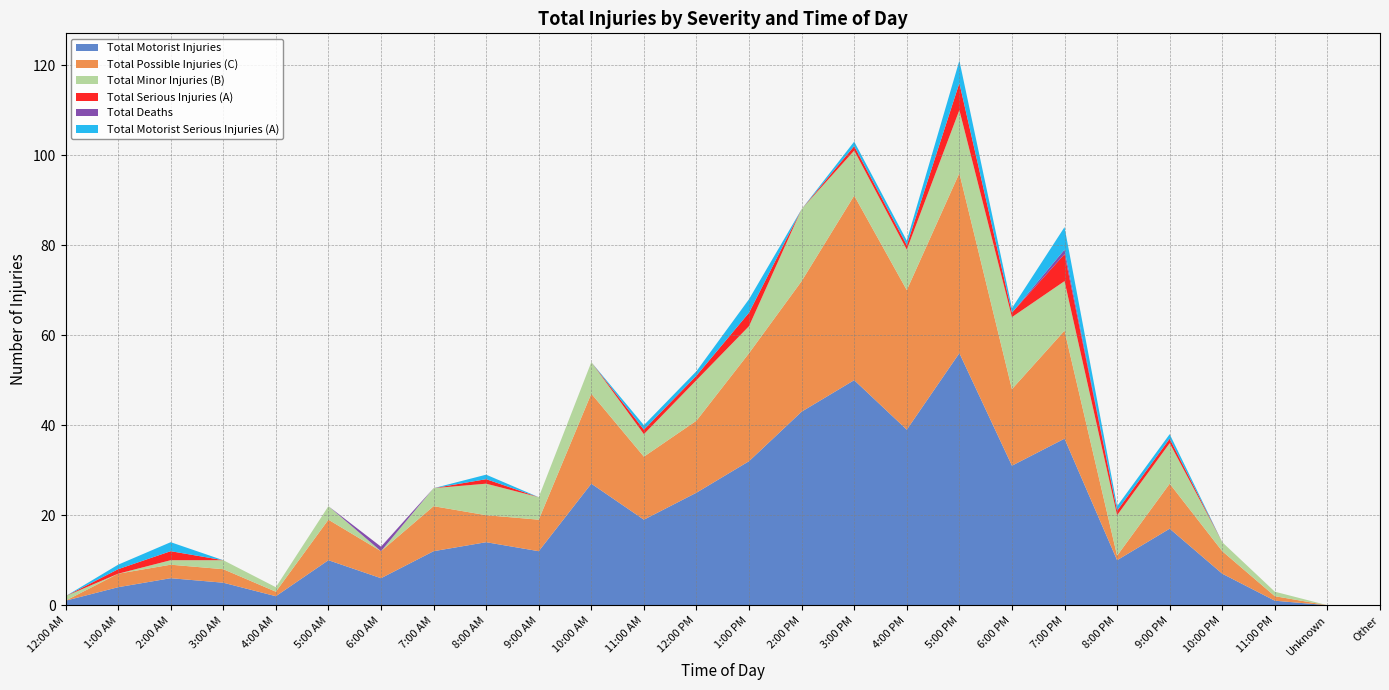

Reading right to left, extract all data points from this chart.

Total Motorist Injuries: Other=0	Unknown=0	11:00 PM=1	10:00 PM=7	9:00 PM=17	8:00 PM=10	7:00 PM=37	6:00 PM=31	5:00 PM=56	4:00 PM=39	3:00 PM=50	2:00 PM=43	1:00 PM=32	12:00 PM=25	11:00 AM=19	10:00 AM=27	9:00 AM=12	8:00 AM=14	7:00 AM=12	6:00 AM=6	5:00 AM=10	4:00 AM=2	3:00 AM=5	2:00 AM=6	1:00 AM=4	12:00 AM=1
Total Possible Injuries (C): Other=0	Unknown=0	11:00 PM=1	10:00 PM=5	9:00 PM=10	8:00 PM=1	7:00 PM=24	6:00 PM=17	5:00 PM=40	4:00 PM=31	3:00 PM=41	2:00 PM=29	1:00 PM=24	12:00 PM=16	11:00 AM=14	10:00 AM=20	9:00 AM=7	8:00 AM=6	7:00 AM=10	6:00 AM=6	5:00 AM=9	4:00 AM=1	3:00 AM=3	2:00 AM=3	1:00 AM=3	12:00 AM=0
Total Minor Injuries (B): Other=0	Unknown=0	11:00 PM=1	10:00 PM=2	9:00 PM=9	8:00 PM=9	7:00 PM=11	6:00 PM=16	5:00 PM=14	4:00 PM=9	3:00 PM=10	2:00 PM=16	1:00 PM=6	12:00 PM=9	11:00 AM=5	10:00 AM=7	9:00 AM=5	8:00 AM=7	7:00 AM=4	6:00 AM=0	5:00 AM=3	4:00 AM=1	3:00 AM=2	2:00 AM=1	1:00 AM=0	12:00 AM=1
Total Serious Injuries (A): Other=0	Unknown=0	11:00 PM=0	10:00 PM=0	9:00 PM=1	8:00 PM=1	7:00 PM=6	6:00 PM=1	5:00 PM=6	4:00 PM=1	3:00 PM=1	2:00 PM=0	1:00 PM=3	12:00 PM=1	11:00 AM=1	10:00 AM=0	9:00 AM=0	8:00 AM=1	7:00 AM=0	6:00 AM=0	5:00 AM=0	4:00 AM=0	3:00 AM=0	2:00 AM=2	1:00 AM=1	12:00 AM=0
Total Deaths: Other=0	Unknown=0	11:00 PM=0	10:00 PM=0	9:00 PM=0	8:00 PM=0	7:00 PM=1	6:00 PM=0	5:00 PM=0	4:00 PM=0	3:00 PM=0	2:00 PM=0	1:00 PM=0	12:00 PM=0	11:00 AM=0	10:00 AM=0	9:00 AM=0	8:00 AM=0	7:00 AM=0	6:00 AM=1	5:00 AM=0	4:00 AM=0	3:00 AM=0	2:00 AM=0	1:00 AM=0	12:00 AM=0
Total Motorist Serious Injuries (A): Other=0	Unknown=0	11:00 PM=0	10:00 PM=0	9:00 PM=1	8:00 PM=1	7:00 PM=5	6:00 PM=1	5:00 PM=5	4:00 PM=1	3:00 PM=1	2:00 PM=0	1:00 PM=3	12:00 PM=1	11:00 AM=1	10:00 AM=0	9:00 AM=0	8:00 AM=1	7:00 AM=0	6:00 AM=0	5:00 AM=0	4:00 AM=0	3:00 AM=0	2:00 AM=2	1:00 AM=1	12:00 AM=0